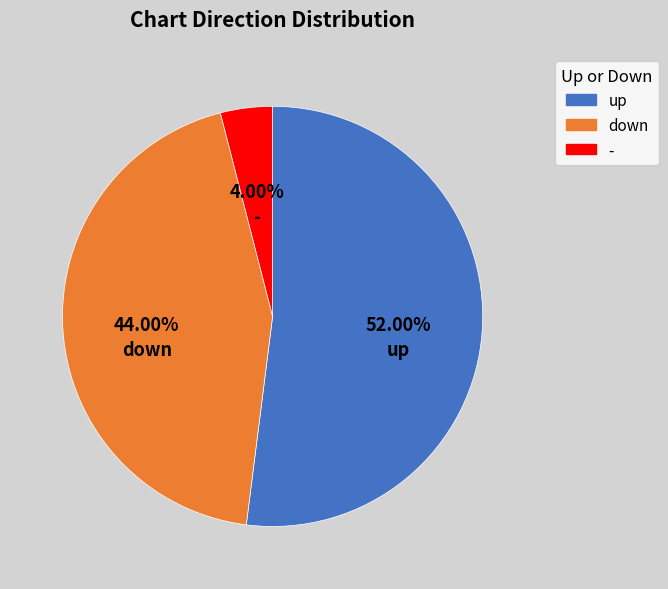

To the nearest percent, what is the difference between the up and - slice percentages?

48%